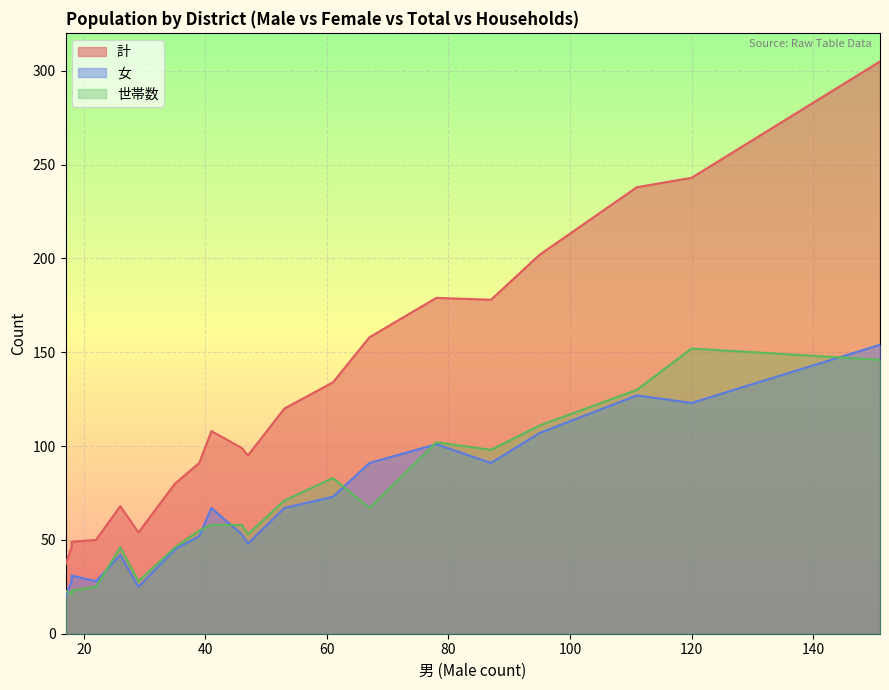

Rank the series by their maximum value, from lowest to highest.

世帯数, 女, 計